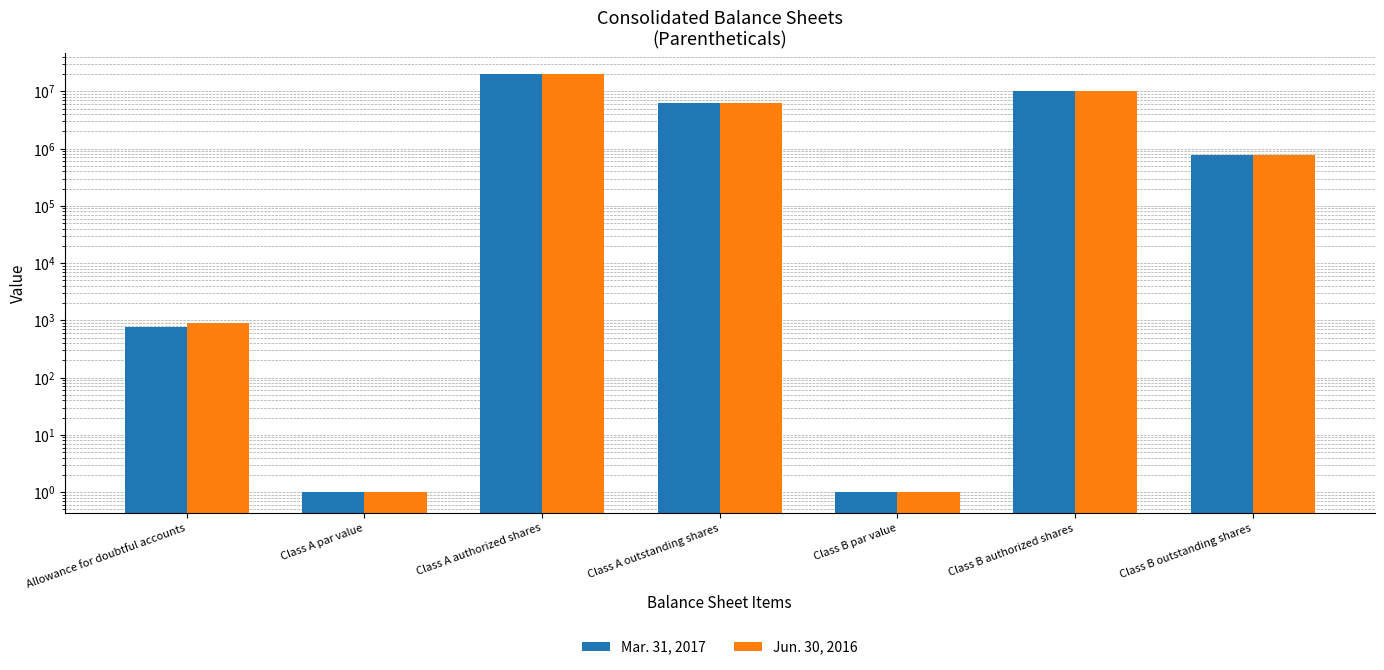

At which label does Jun. 30, 2016 first exceed 772742?

Class A authorized shares